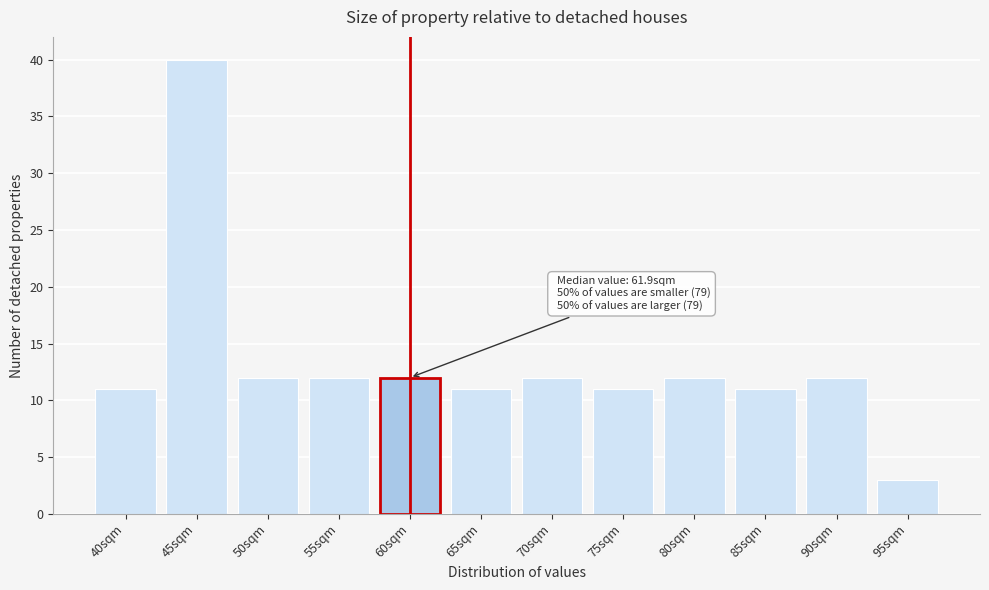

Reading right to left, transcribe all the data shown in this chart.

95sqm=3	90sqm=12	85sqm=11	80sqm=12	75sqm=11	70sqm=12	65sqm=11	60sqm=12	55sqm=12	50sqm=12	45sqm=40	40sqm=11